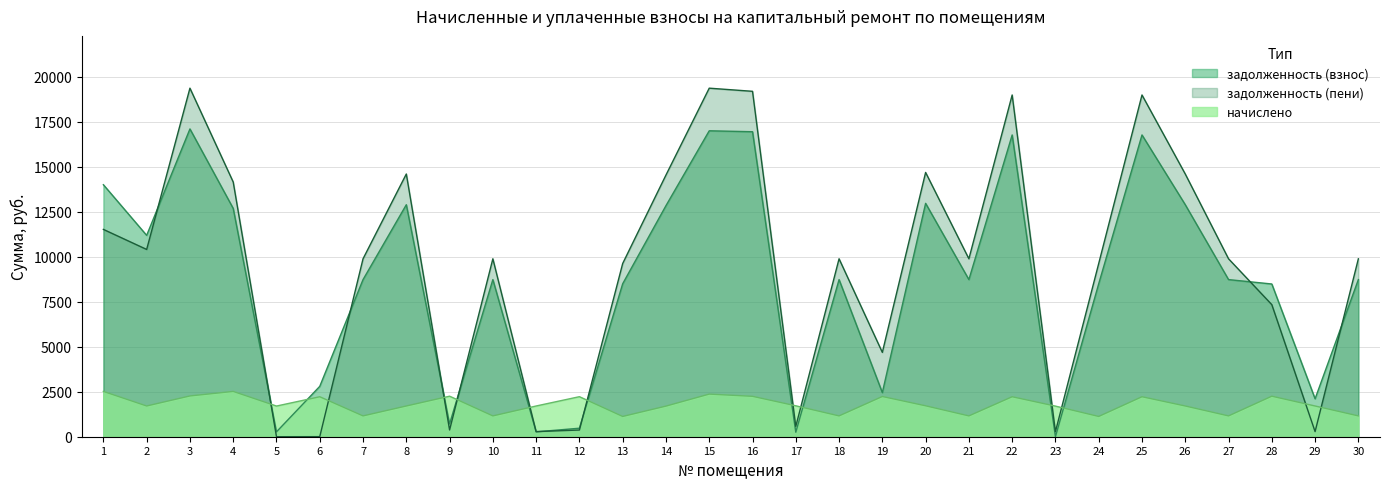

Reading left to right, extract all data points from this chart.

задолженность (взнос): 1=14003.2	2=11189.4	3=17102.9	4=12686.2	5=271.6	6=2799.2	7=8731.2	8=12891.4	9=714.2	10=8731.2	11=270.5	12=472.7	13=8500.1	14=12840.0	15=17000.2	16=16948.8	17=250.8	18=8731.2	19=2451.4	20=12968.4	21=8731.2	22=16769.0	23=0.0	24=8500.1	25=16769.0	26=12891.4	27=8731.2	28=8487.0	29=2107.4	30=8731.2
задолженность (пени): 1=11520.7	2=10407.1	3=19368.6	4=14153.7	5=0.9	6=3.5	7=9887.9	8=14599.1	9=375.4	10=9887.9	11=284.2	12=371.6	13=9626.2	14=14541.0	15=19368.6	16=19194.1	17=572.7	18=9887.9	19=4686.5	20=14686.4	21=9887.9	22=18990.5	23=282.0	24=9626.2	25=18990.5	26=14599.1	27=9887.9	28=7339.1	29=284.2	30=9887.9
начислено: 1=2517.5	2=1707.8	3=2265.7	4=2517.5	5=1704.4	6=2221.5	7=1156.7	8=1707.8	9=2252.1	10=1156.7	11=1707.8	12=2224.9	13=1126.1	14=1701.0	15=2368.4	16=2245.3	17=1718.0	18=1156.7	19=2235.1	20=1718.0	21=1156.7	22=2221.5	23=1701.0	24=1126.1	25=2221.5	26=1707.8	27=1156.7	28=2252.1	29=1707.8	30=1156.7